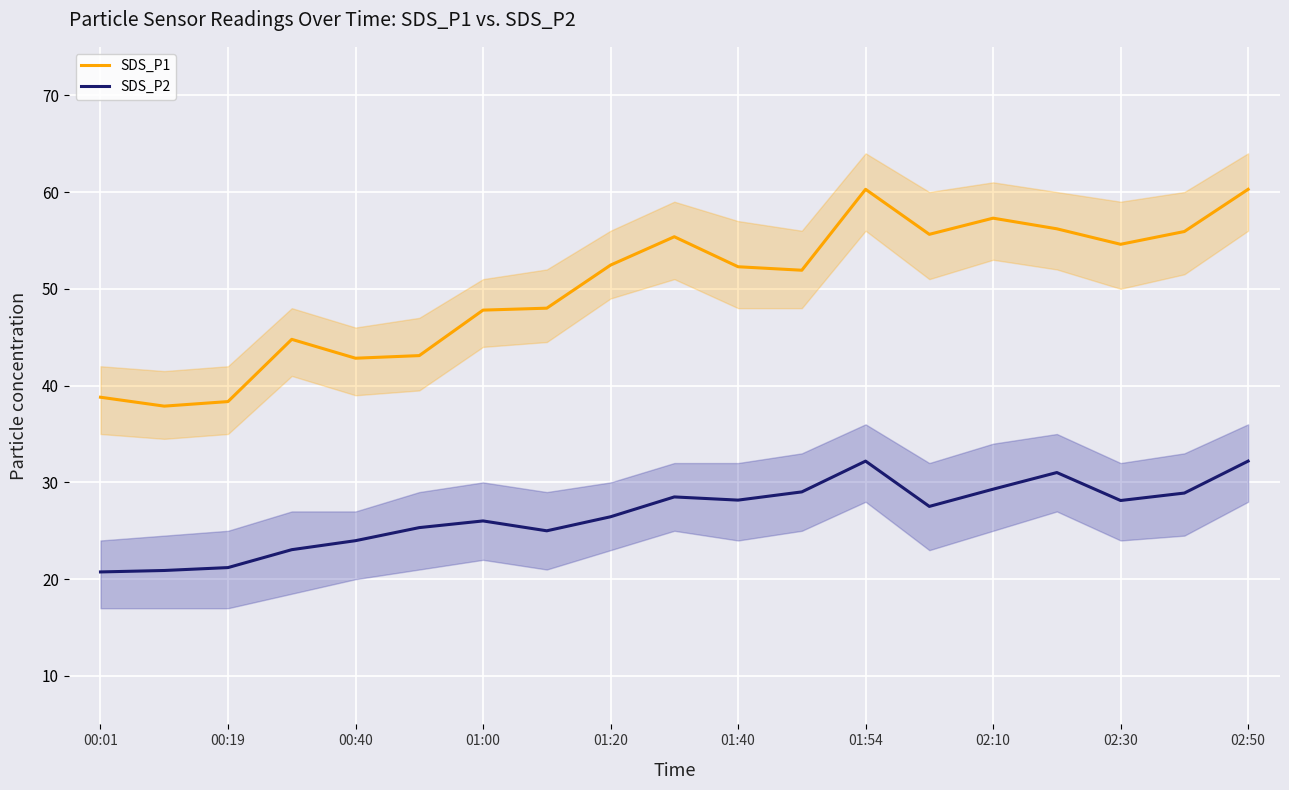

True or false: SDS_P2 has more than 0 interior local peaks.

True